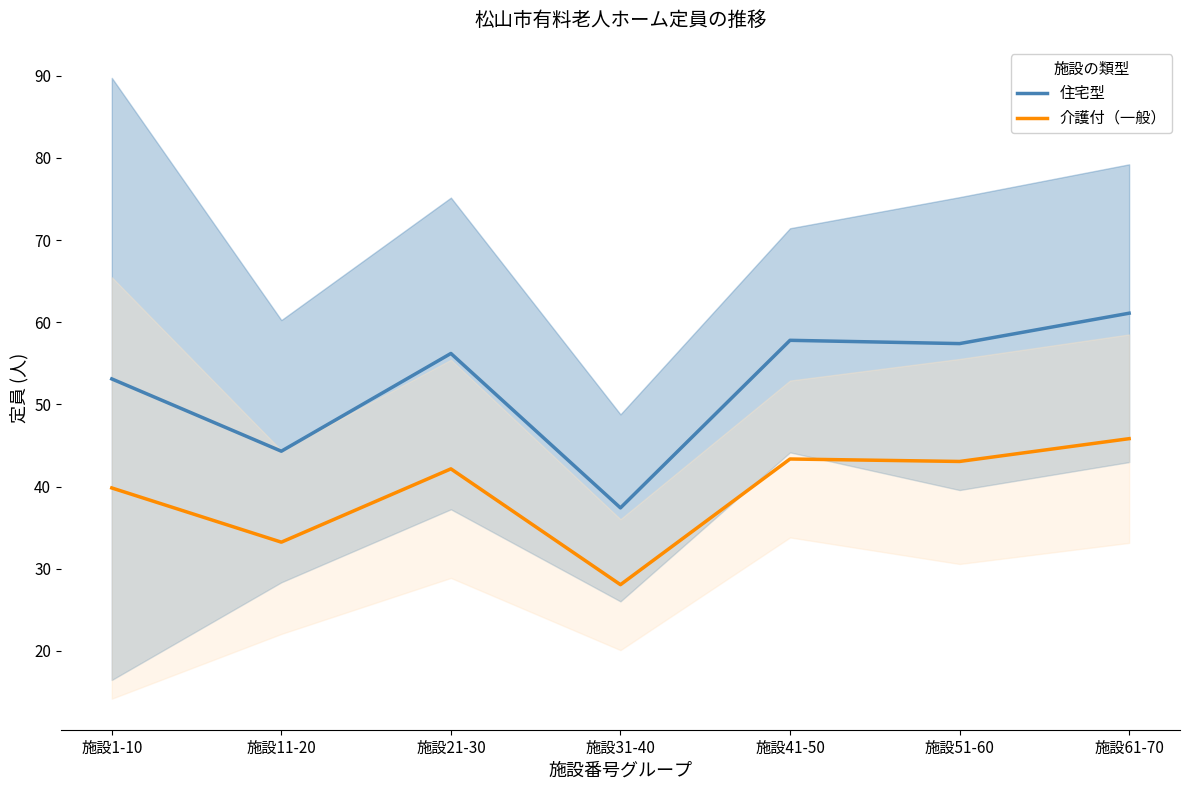

What is the difference between the highest and lowest values at 施設1-10?

13.3